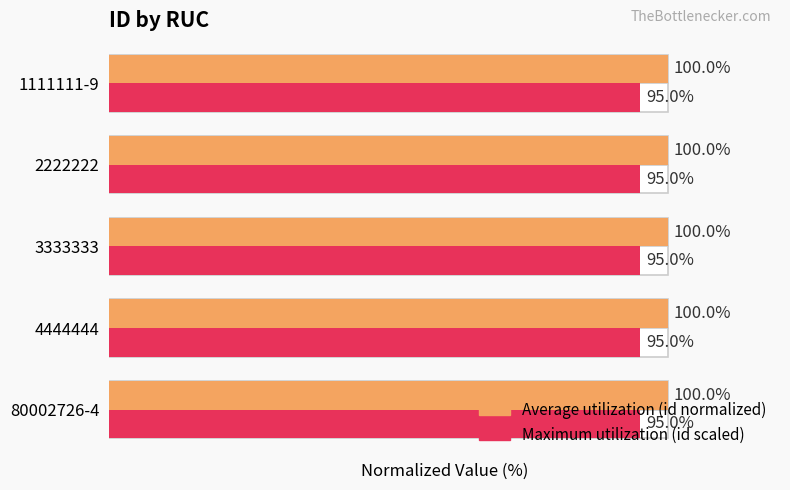

What is the smallest value displayed?

95.0